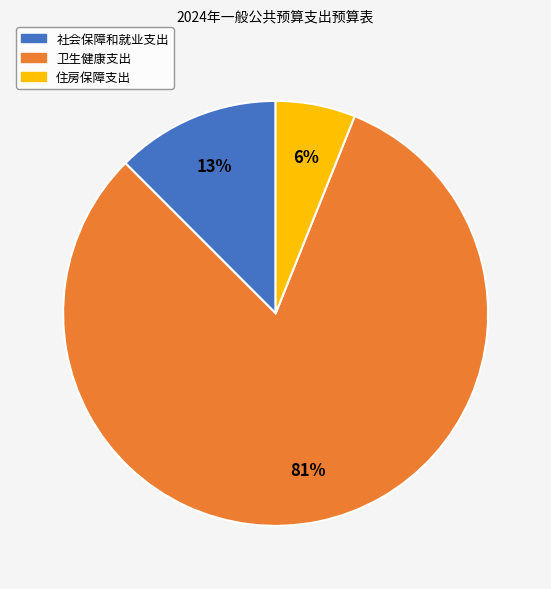

True or false: 住房保障支出 accounts for 6% of the total.

True